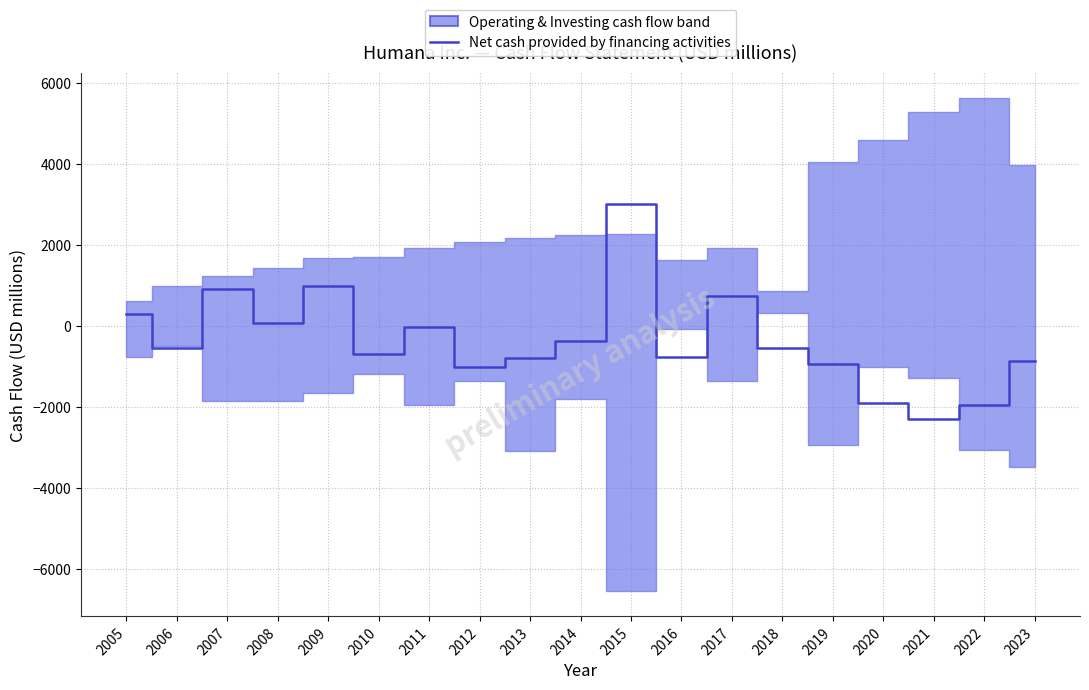

Reading left to right, transcribe all the data shown in this chart.

2005=294	2006=-554	2007=921	2008=81	2009=976	2010=-702	2011=-29	2012=-1017	2013=-785	2014=-371	2015=3015	2016=-758	2017=732	2018=-552	2019=-945	2020=-1914	2021=-2295	2022=-1955	2023=-856